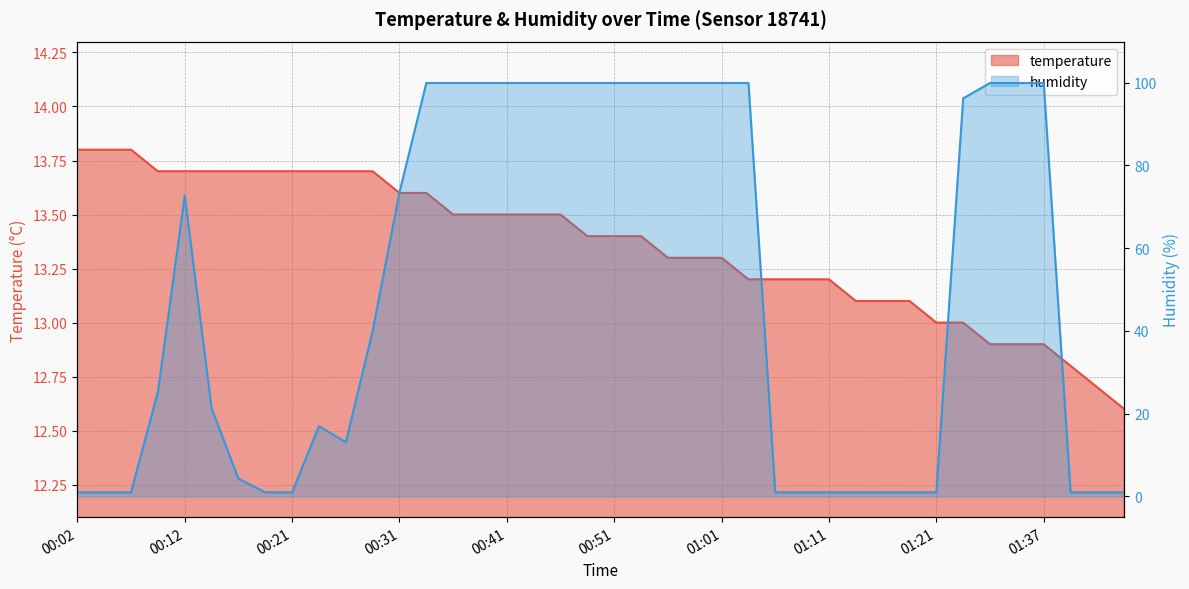

True or false: humidity has a value of 22.5 at 01:32.

False